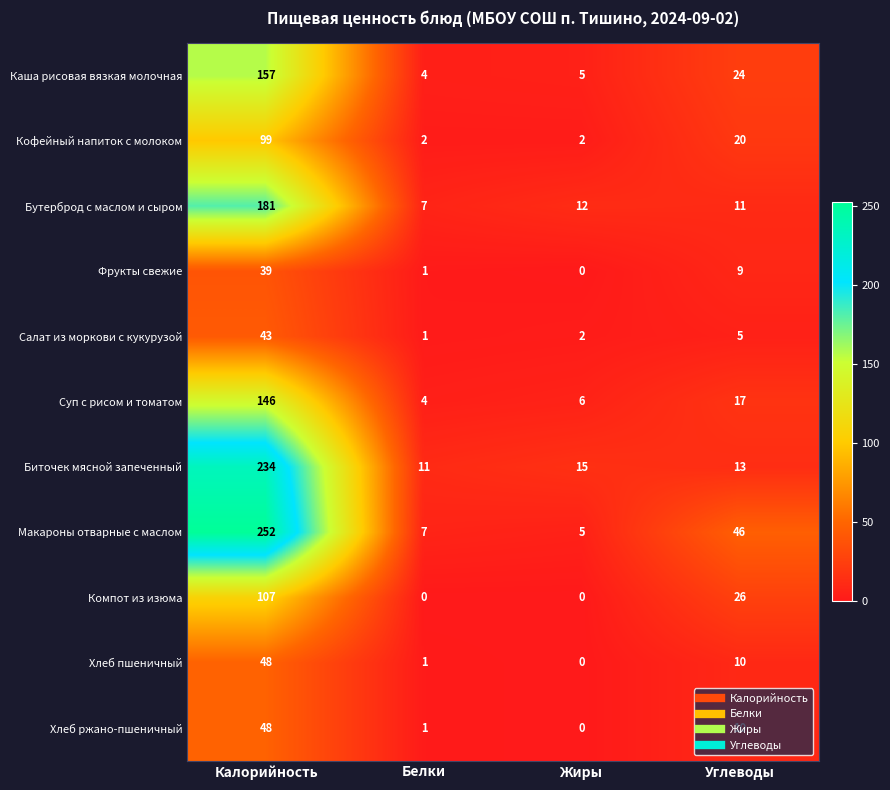

List the labels in order of Макароны отварные с маслом value, largest first.

Калорийность, Углеводы, Белки, Жиры